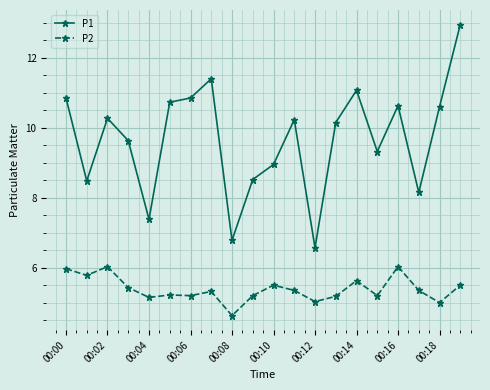

True or false: P1 has more than 1 points higher than both neighbors.

True